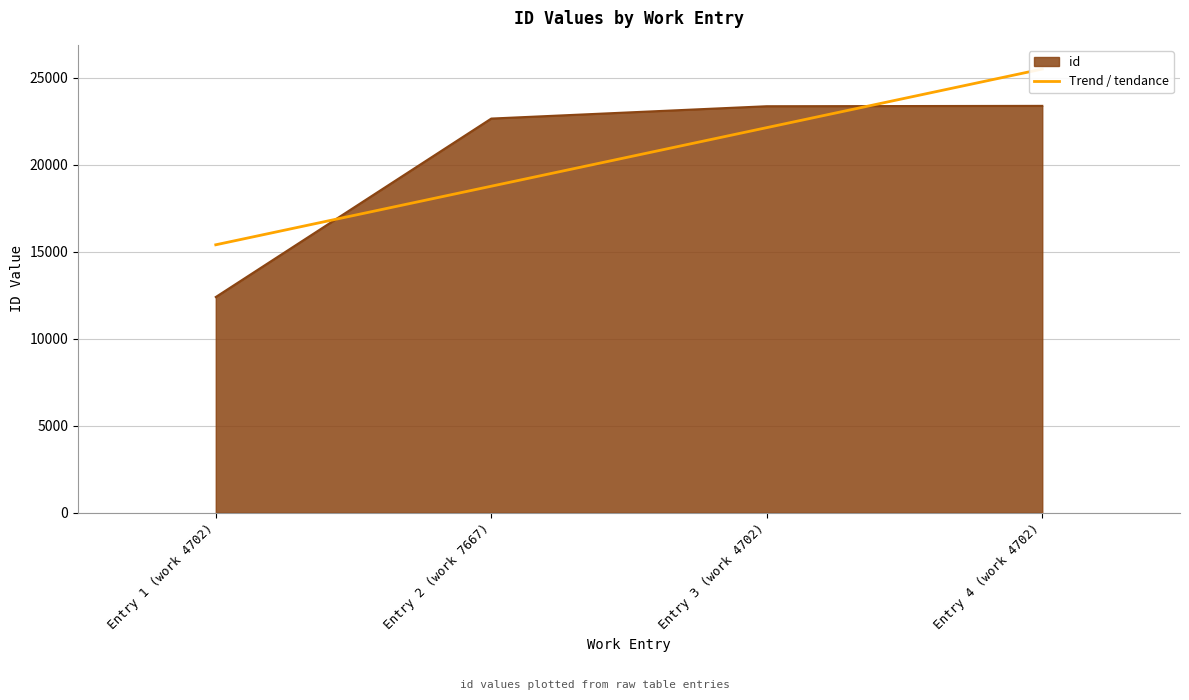

The value of id at Entry 4 (work 4702) is 41537. True or false?

False